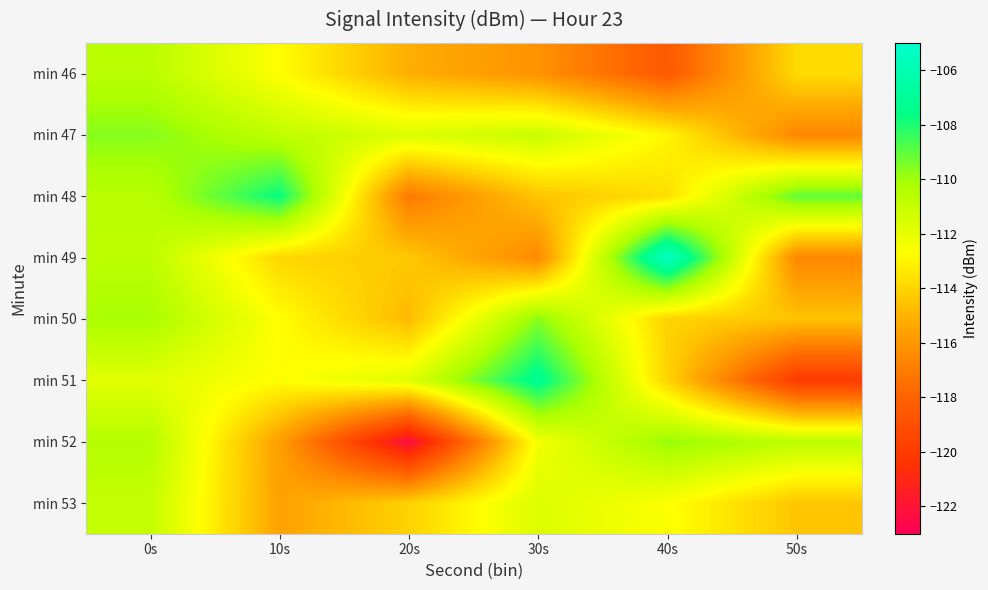

Reading left to right, extract all data points from this chart.

min 46: 0s=-110.6	10s=-112.7	20s=-115.1	30s=-116.1	40s=-118.5	50s=-113.8
min 47: 0s=-109.6	10s=-110.8	20s=-111.6	30s=-111.1	40s=-113.0	50s=-116.6
min 48: 0s=-110.6	10s=-107.7	20s=-117.1	30s=-114.5	40s=-113.7	50s=-109.1
min 49: 0s=-110.7	10s=-113.9	20s=-114.4	30s=-116.5	40s=-105.4	50s=-116.5
min 50: 0s=-110.2	10s=-112.7	20s=-114.8	30s=-109.7	40s=-114.0	50s=-114.5
min 51: 0s=-111.9	10s=-112.8	20s=-111.8	30s=-107.2	40s=-114.0	50s=-120.0
min 52: 0s=-110.5	10s=-115.7	20s=-122.3	30s=-112.4	40s=-109.8	50s=-110.7
min 53: 0s=-111.0	10s=-115.6	20s=-114.1	30s=-111.7	40s=-112.6	50s=-114.4